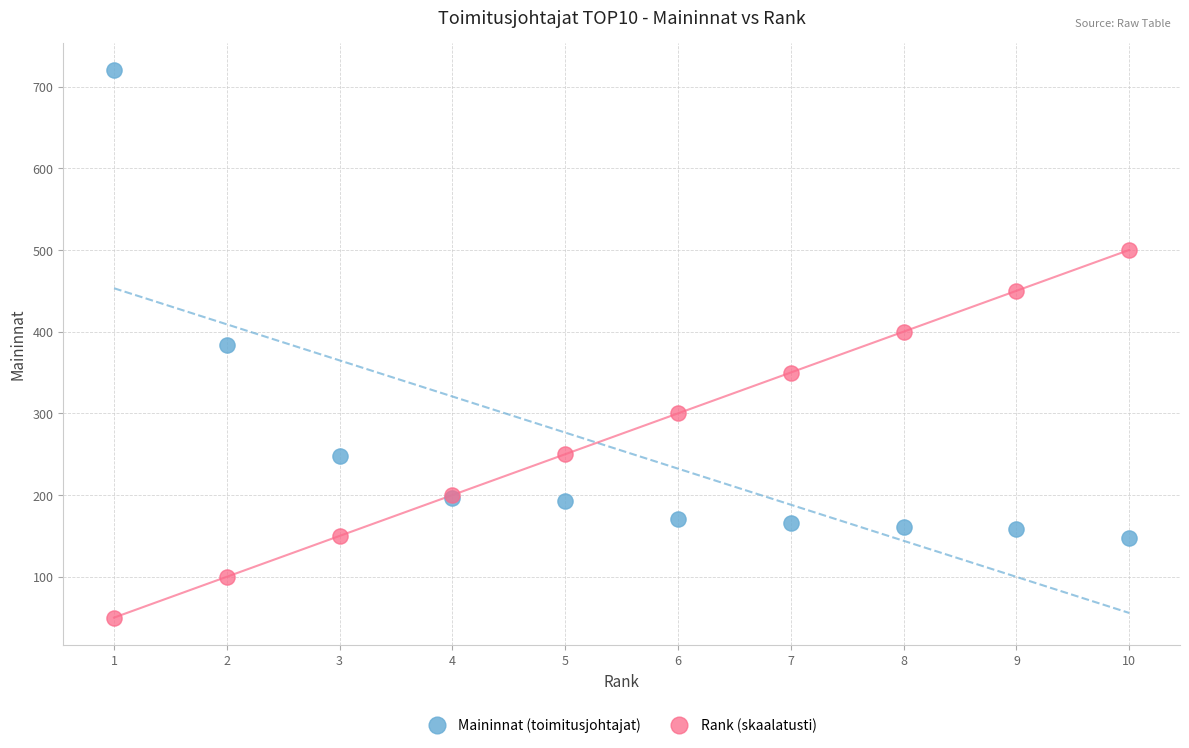

Which series reaches the maximum Y coordinate?

Maininnat (toimitusjohtajat)